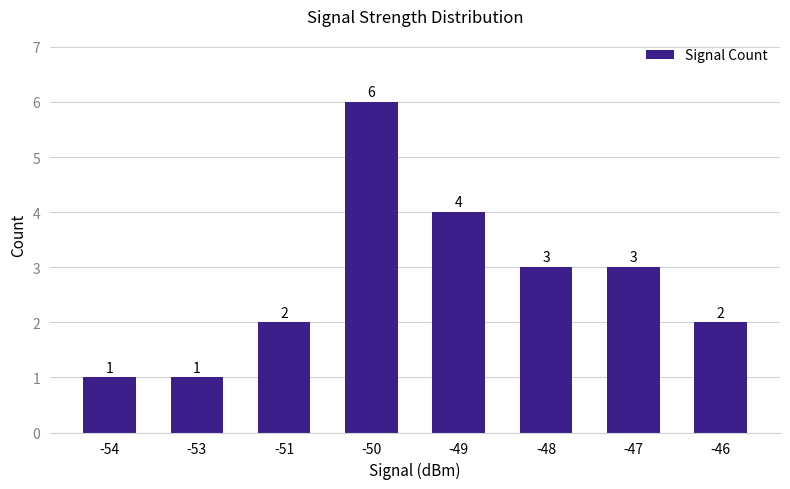

Is it true that the value at -53 is 1?

True